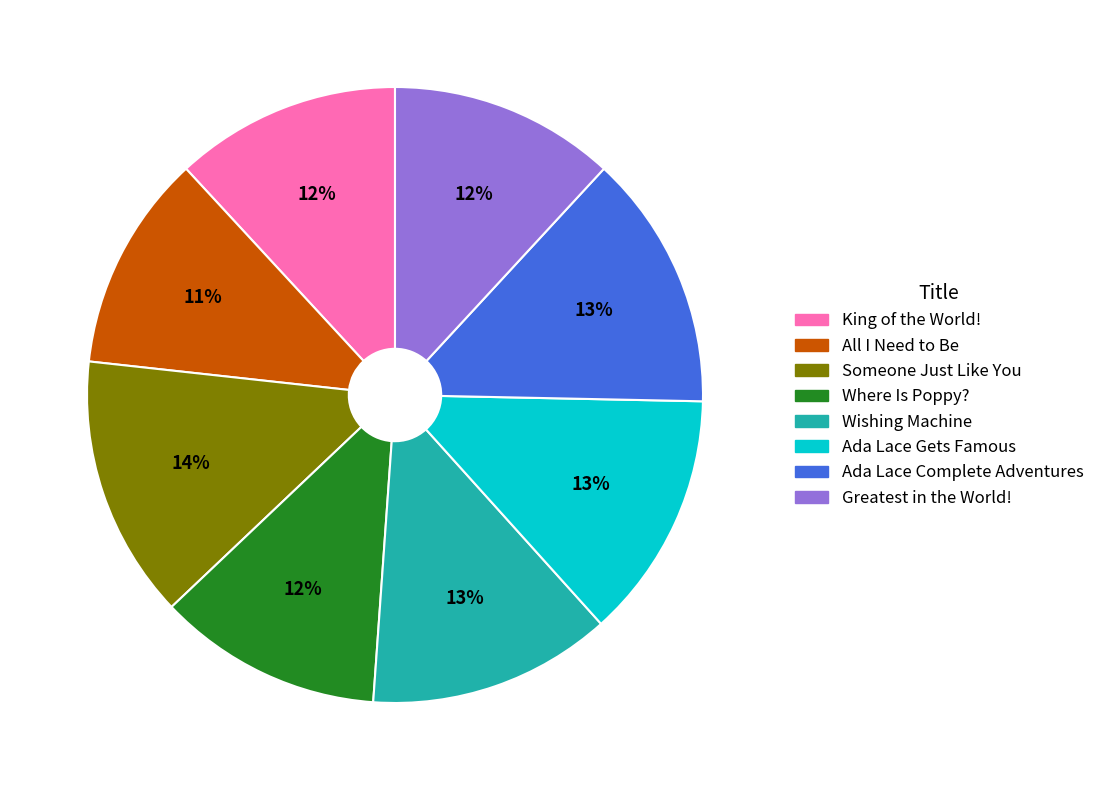

The Ada Lace Complete Adventures slice represents 13% of the pie. True or false?

True